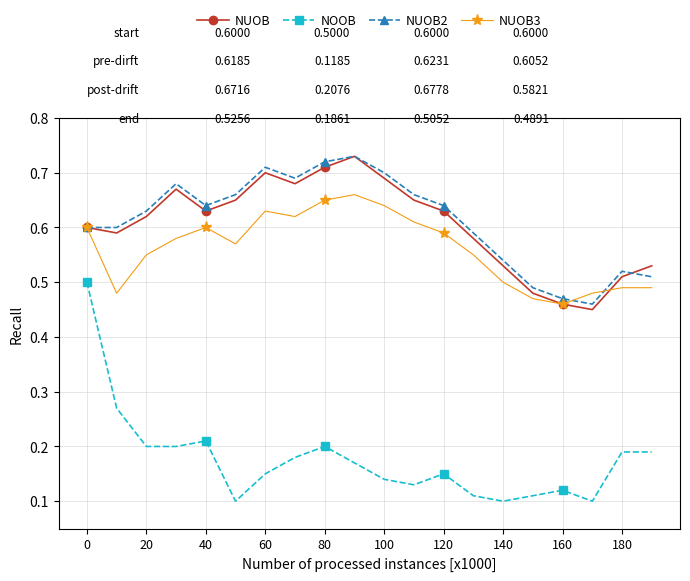

How many NOOB values are between 0 and 1?

20